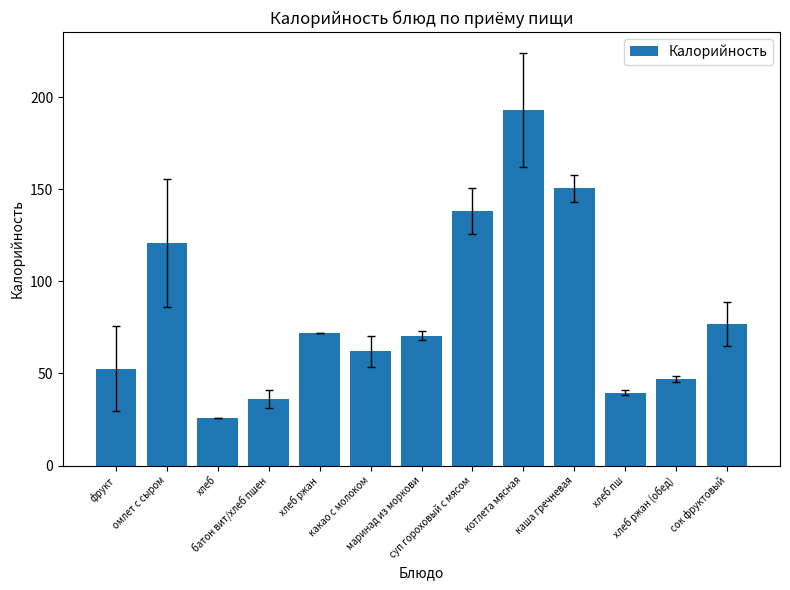

What is the maximum value shown in the chart?

193.1